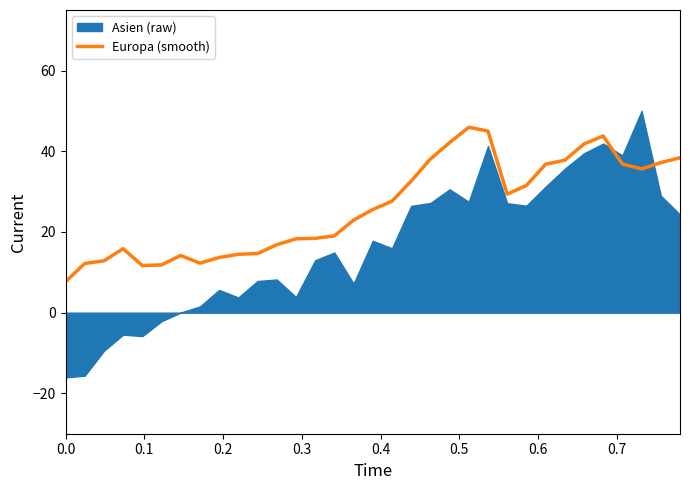

How many categories are shown in the chart?

33